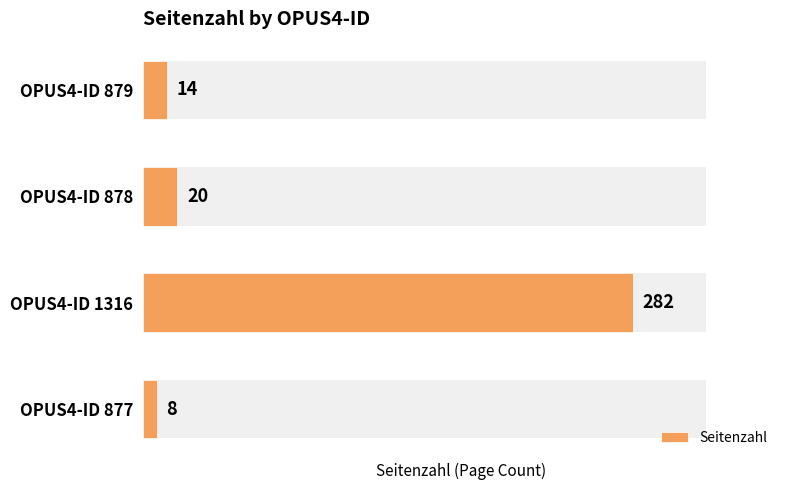

Rank the categories by value from highest to lowest.

OPUS4-ID 1316, OPUS4-ID 878, OPUS4-ID 879, OPUS4-ID 877